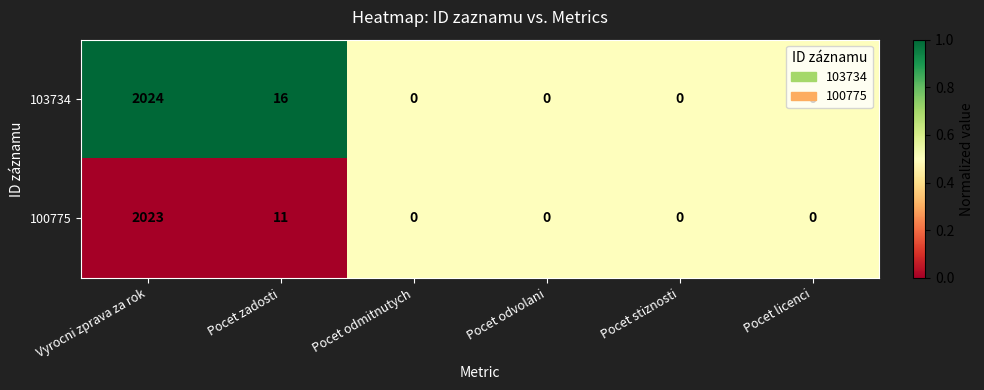

At which category is the sum across all series the highest?

Vyrocni zprava za rok